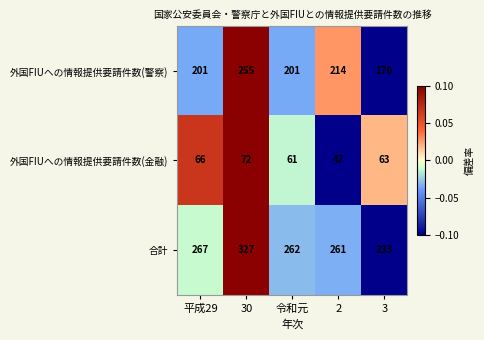

How many data points does each series have?

5